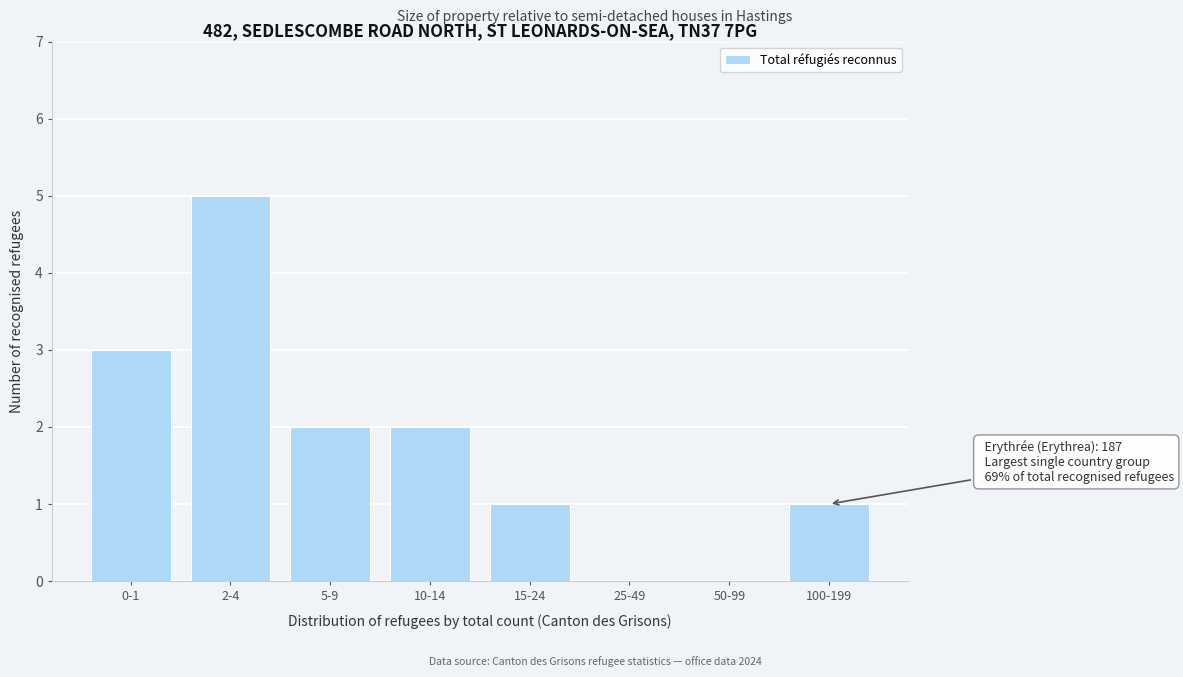

Reading left to right, extract all data points from this chart.

0-1=3	2-4=5	5-9=2	10-14=2	15-24=1	25-49=0	50-99=0	100-199=1